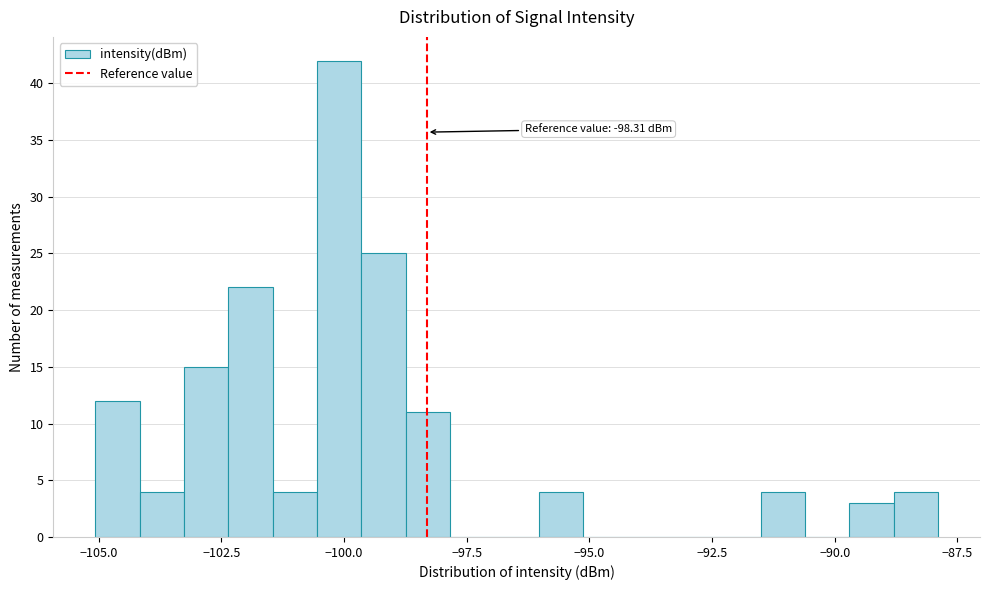

Read against the x-axis, roughly where is the centre of the tallest bar?

-100.0